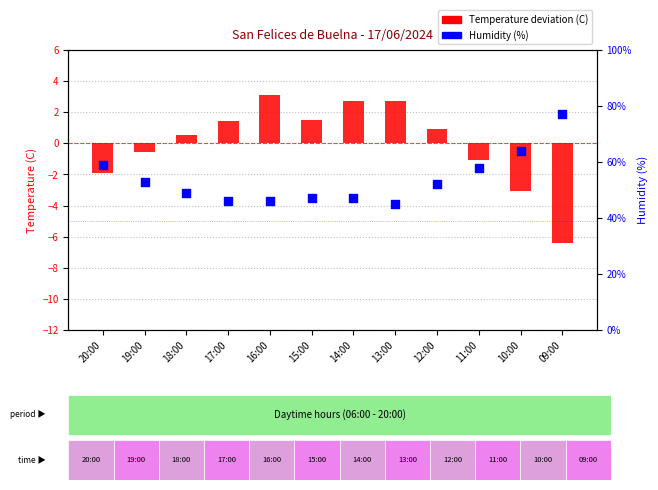

Is the value of Humidity (%) at 13:00 greater than the value of Temperature deviation (C) at 18:00?

No